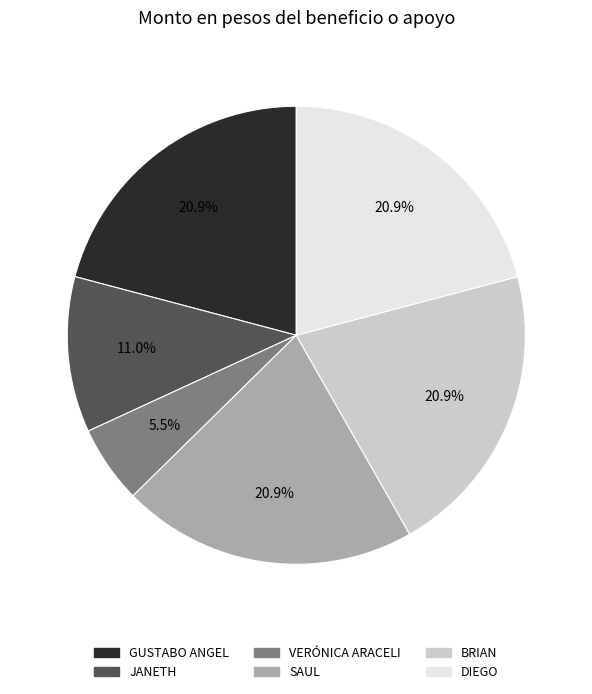

How many segments does this pie chart have?

6